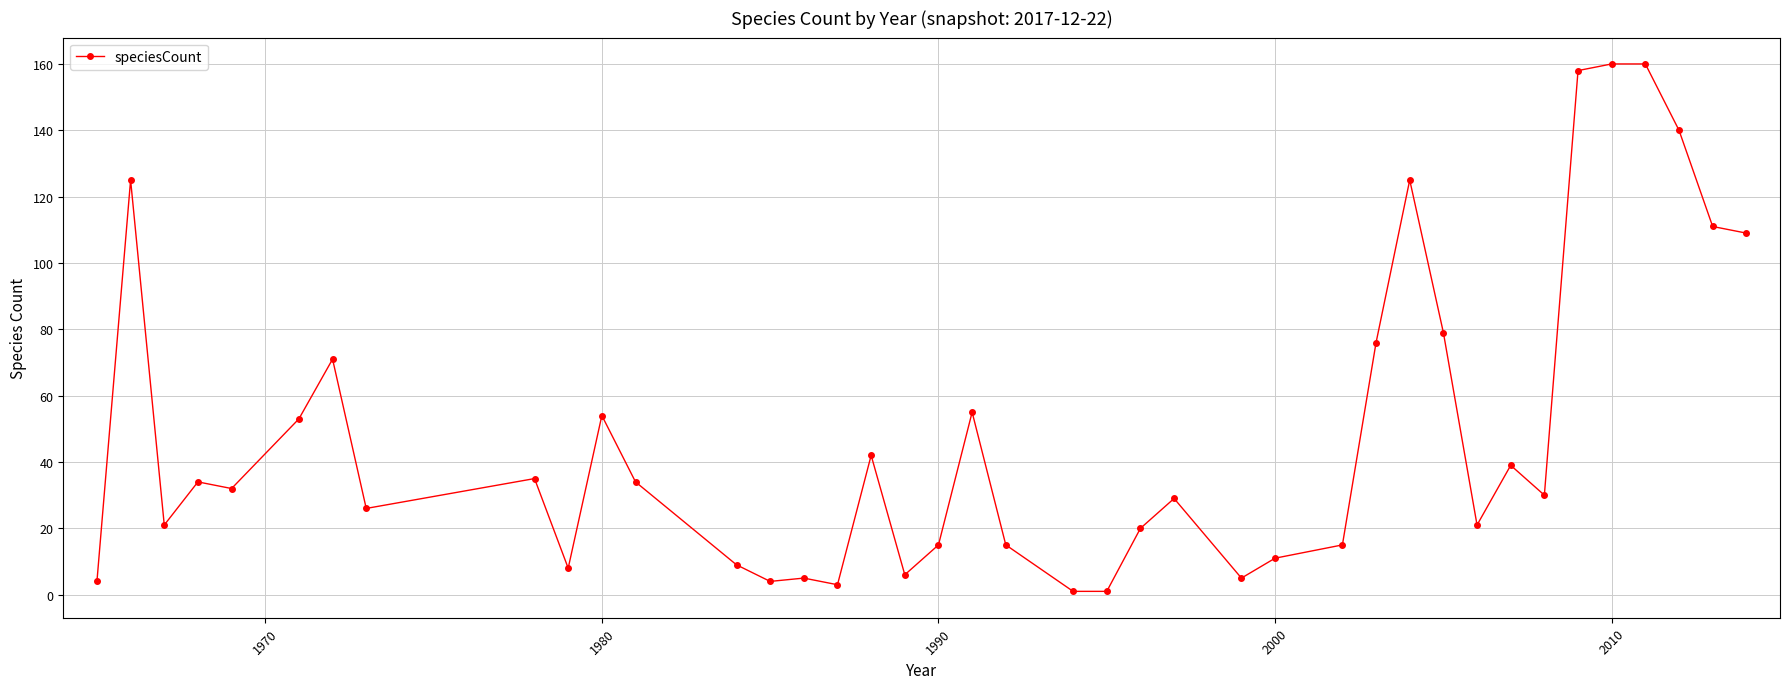

What is the difference between the maximum and minimum values?

159